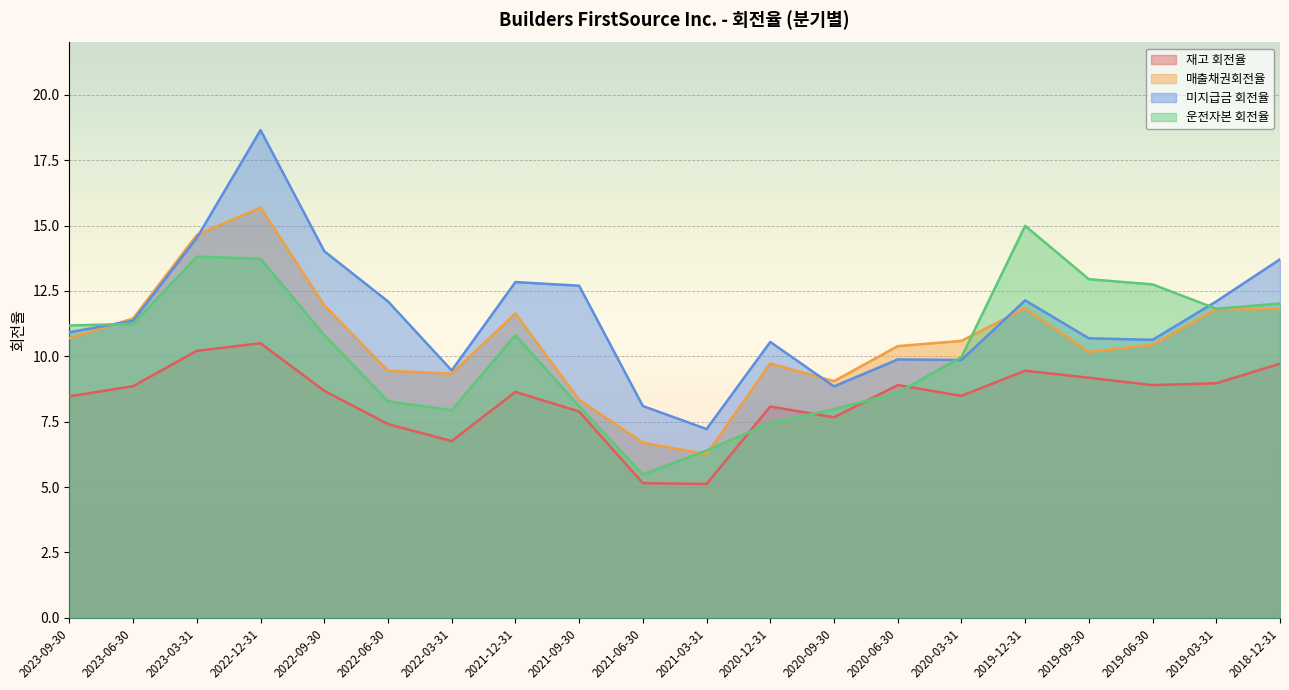

The 매출채권회전율 series shows 16.2 at 2018-12-31. True or false?

False